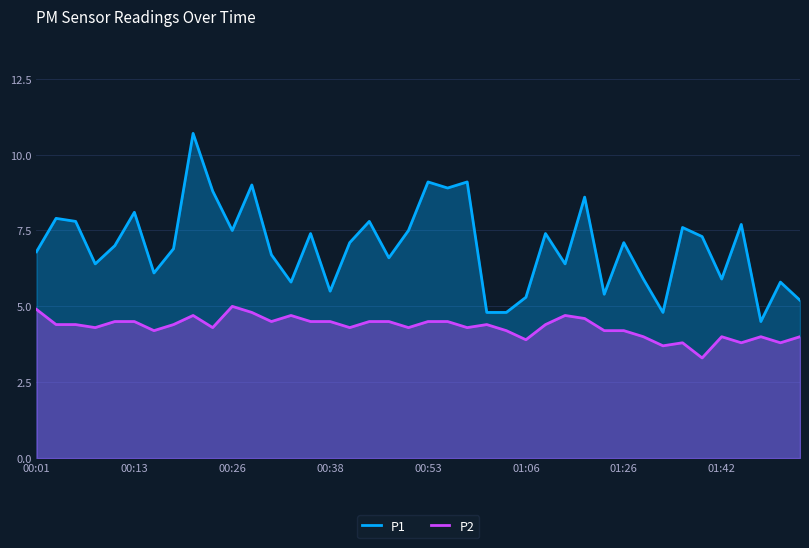

What is the difference between the second highest and minimum values in the P2 series?

1.6